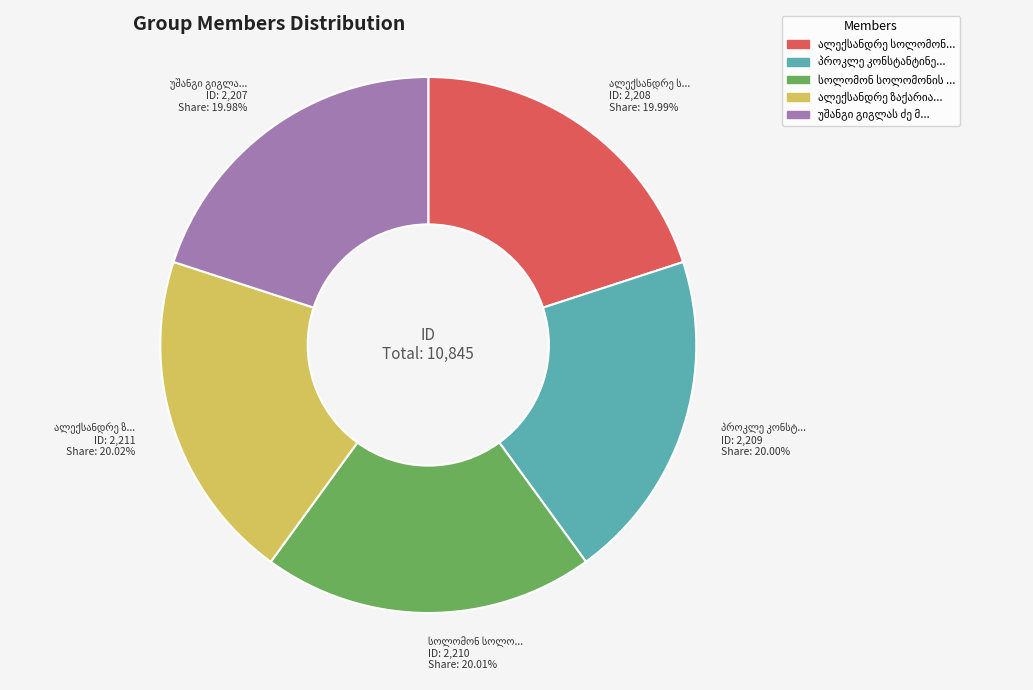

Does any single category account for the majority?

No